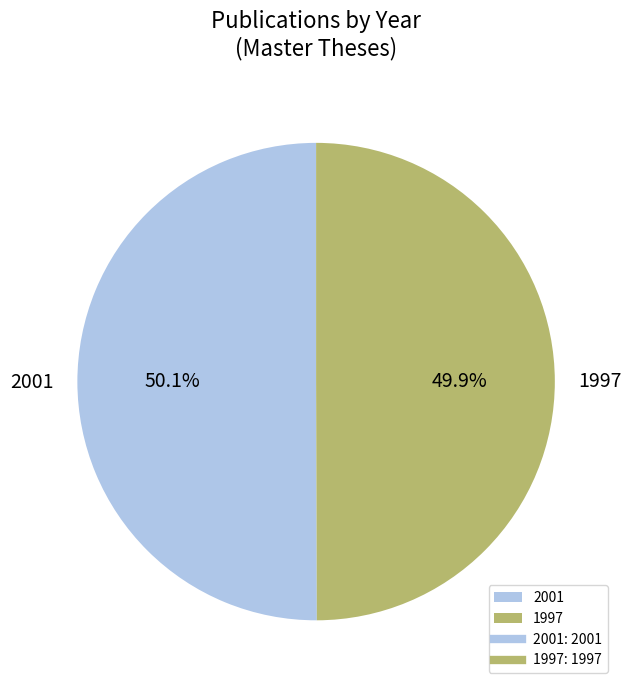

Combined, do 2001 and 1997 account for over 50%?

Yes